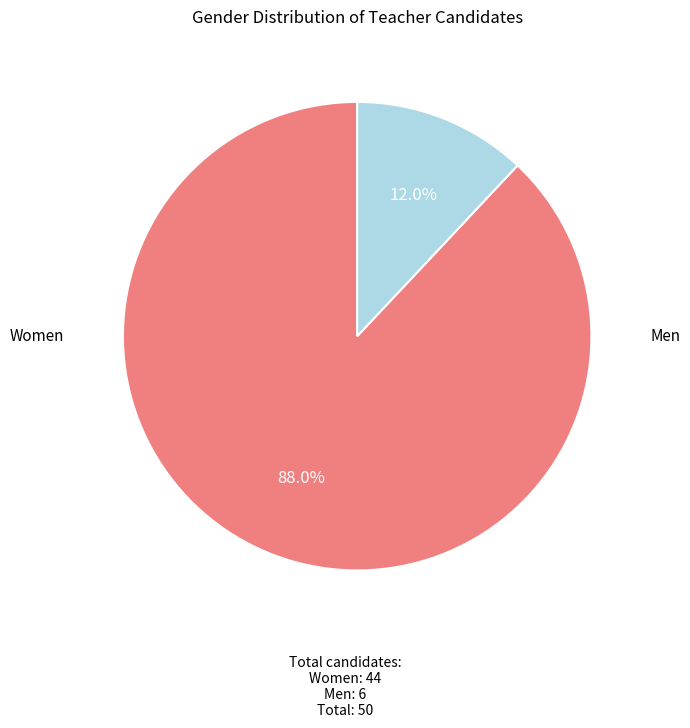

Count the number of slices in the pie.

2